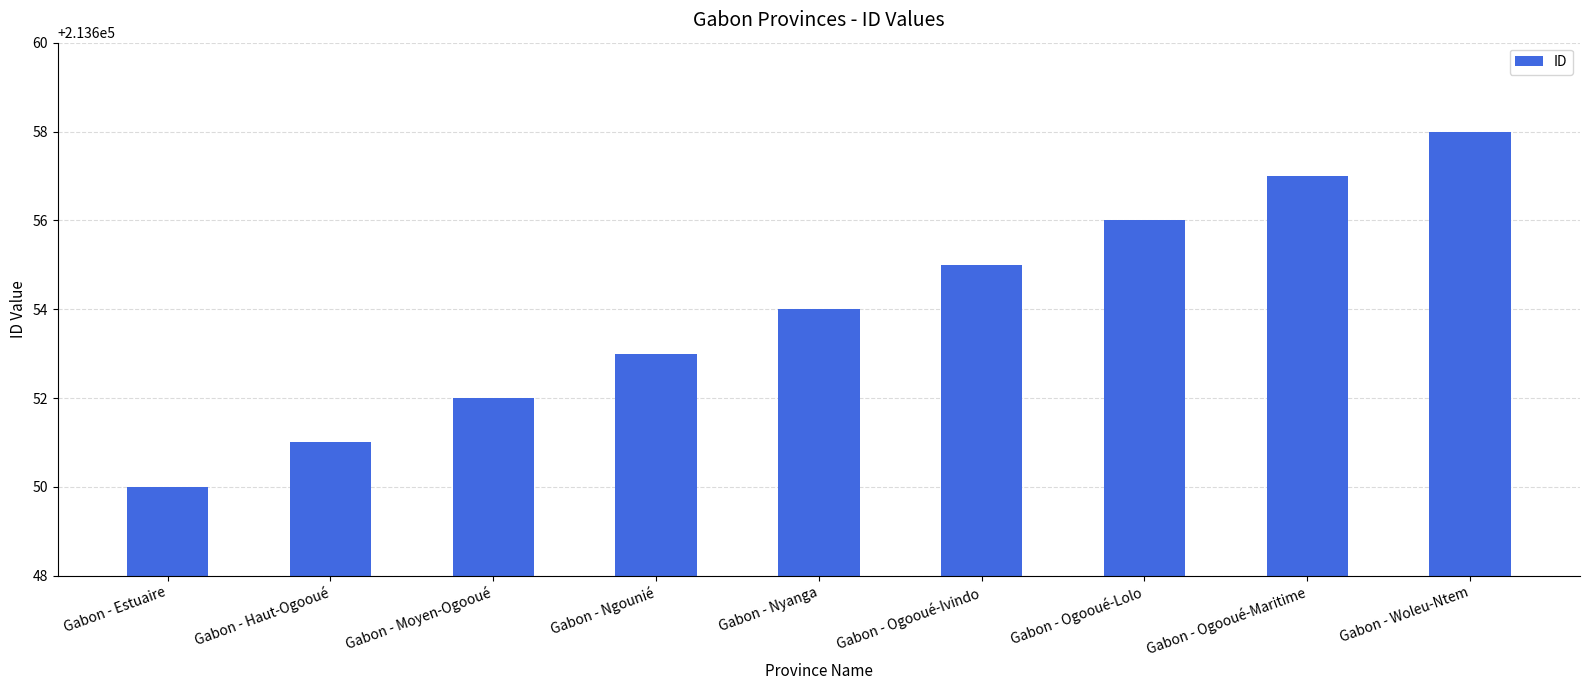

What is the change in value from Gabon - Haut-Ogooué to Gabon - Ogooué-Lolo?

+5